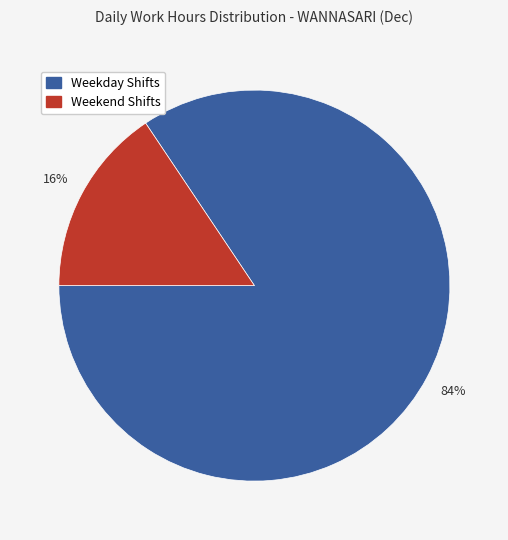

How many segments does this pie chart have?

2